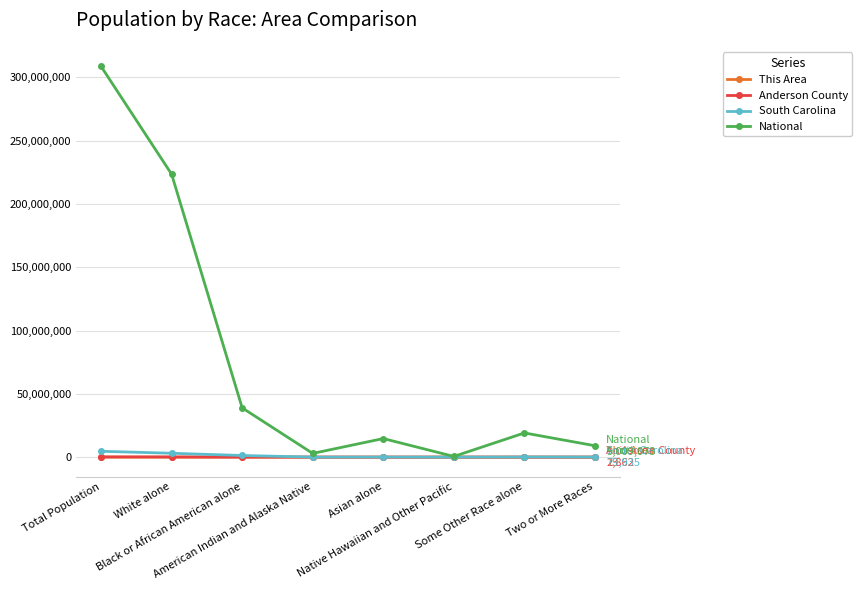

What is the sum of all This Area values?

4082